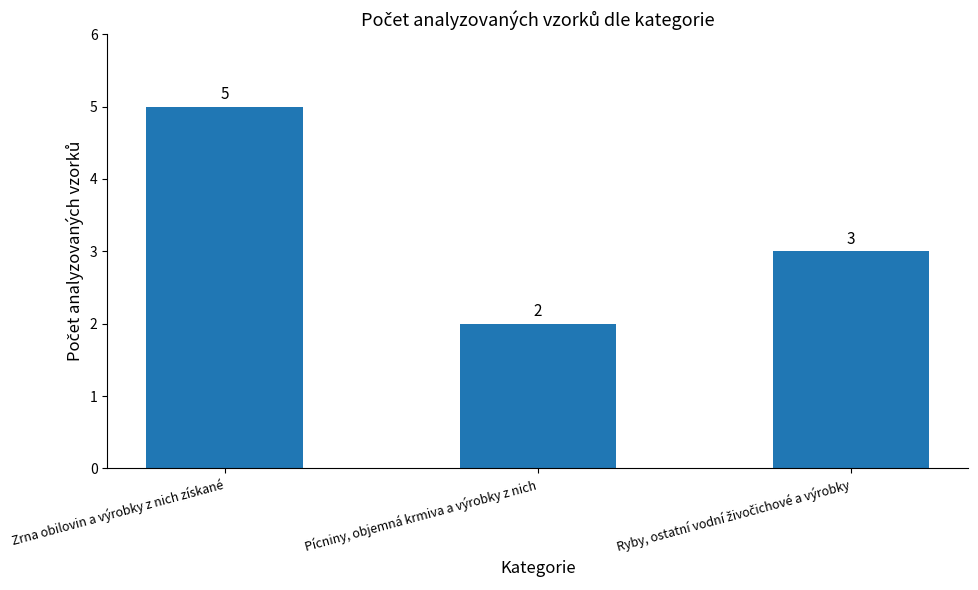

Between Zrna obilovin a výrobky z nich získané and Pícniny, objemná krmiva a výrobky z nich, which is larger?

Zrna obilovin a výrobky z nich získané